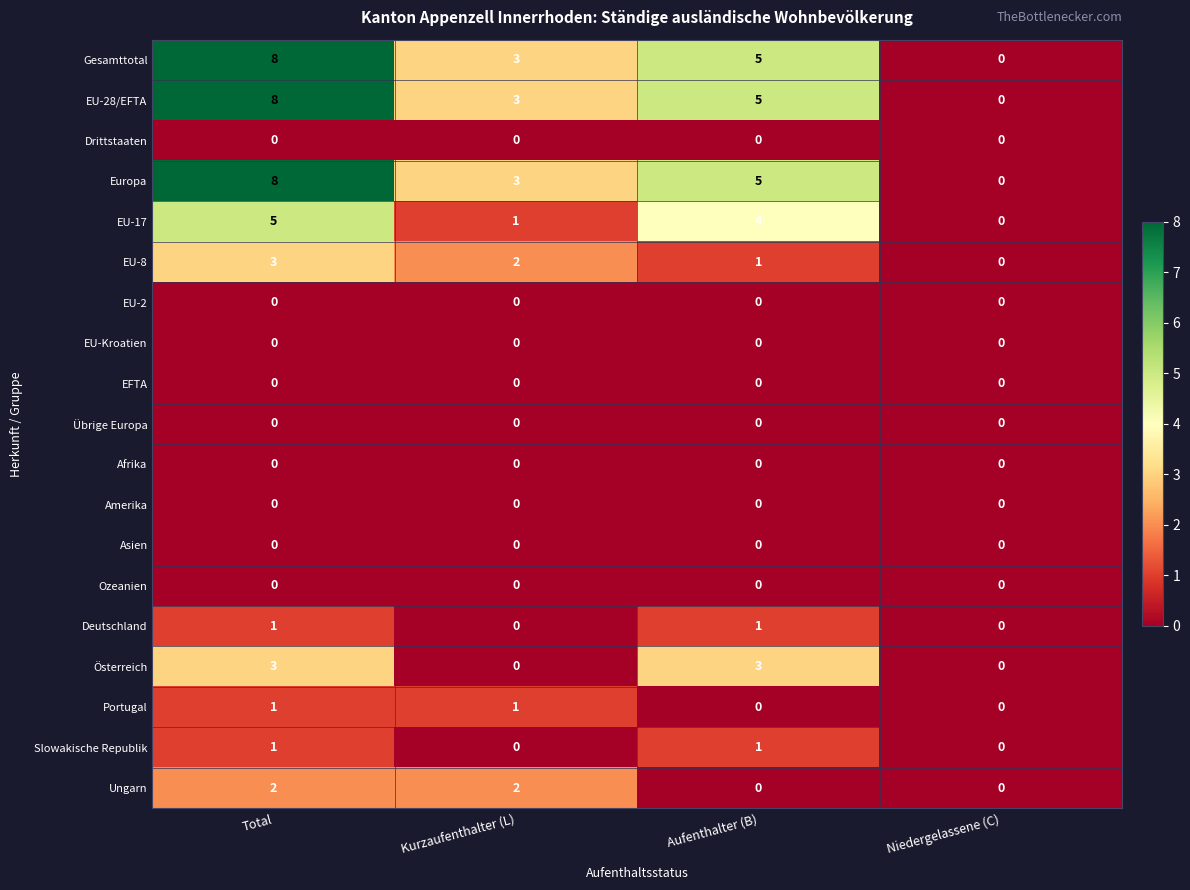

Is the value of EU-28/EFTA at Total greater than the value of Ungarn at Aufenthalter (B)?

Yes